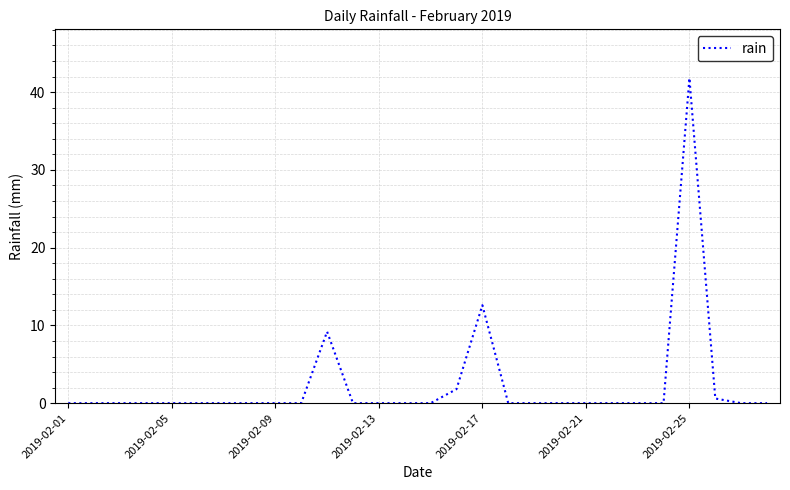

What is the difference between the maximum and minimum values?

41.8